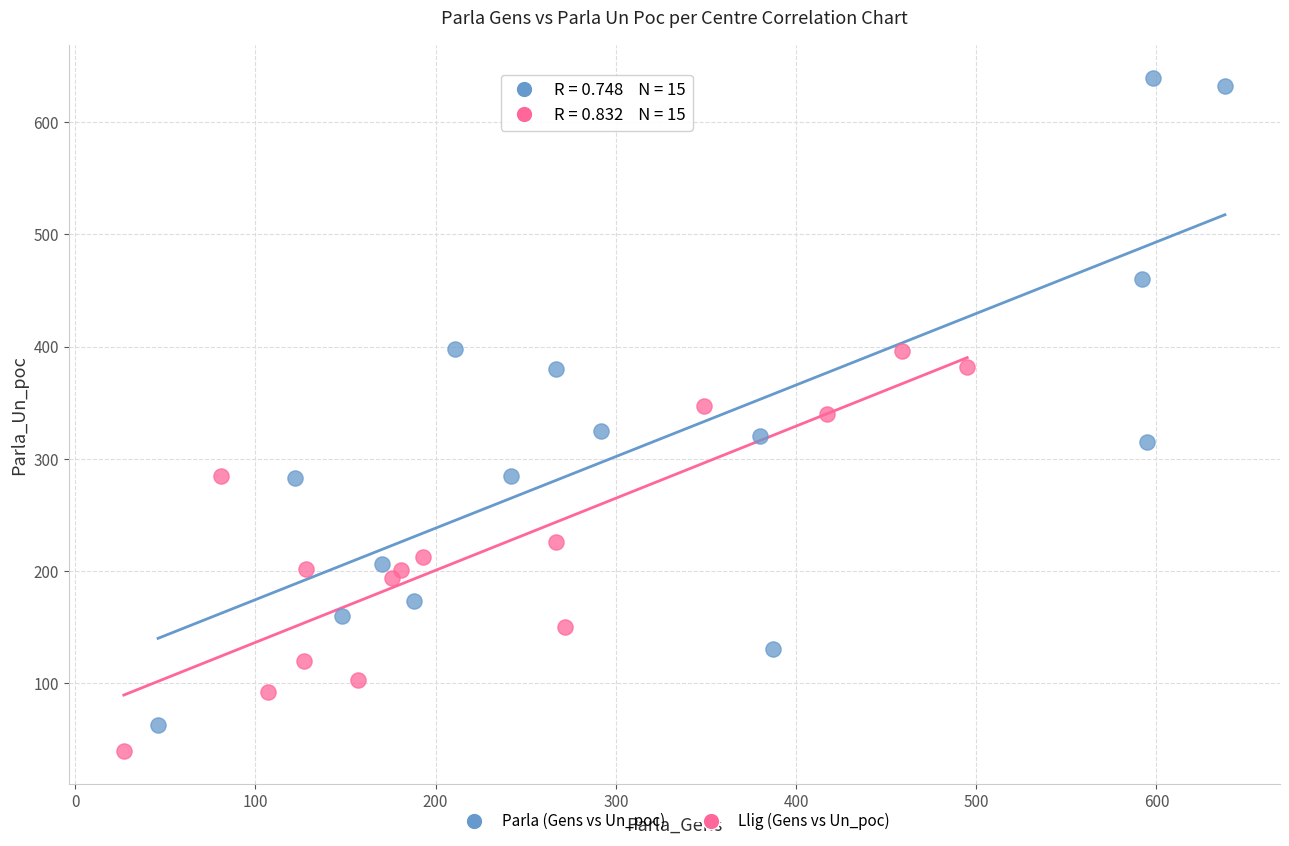

Which series has the widest spread of Y values?

Parla (Gens vs Un_poc)